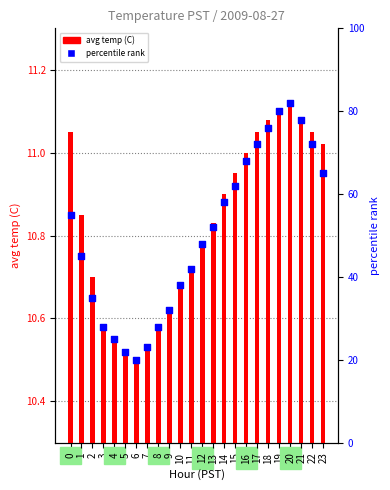

What are all the series names shown in the legend?

avg temp (C), percentile rank